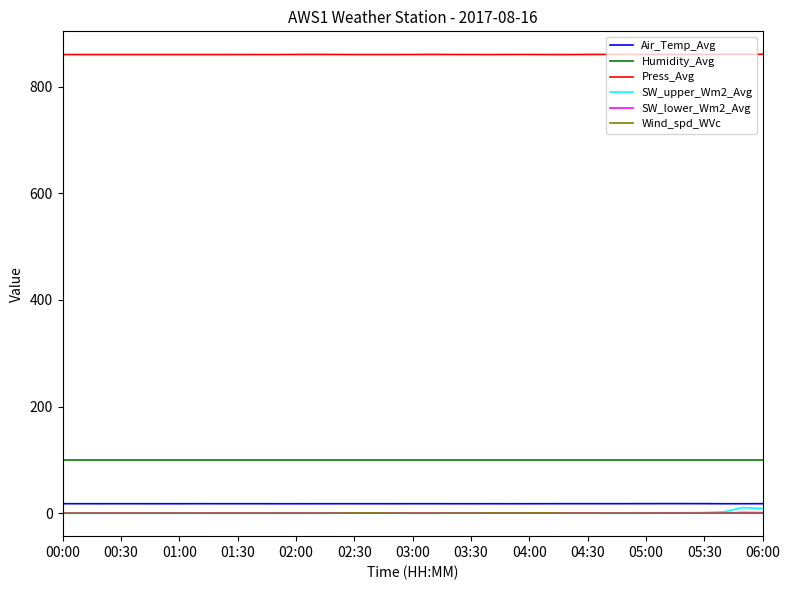

What is the greatest value displayed?

860.7